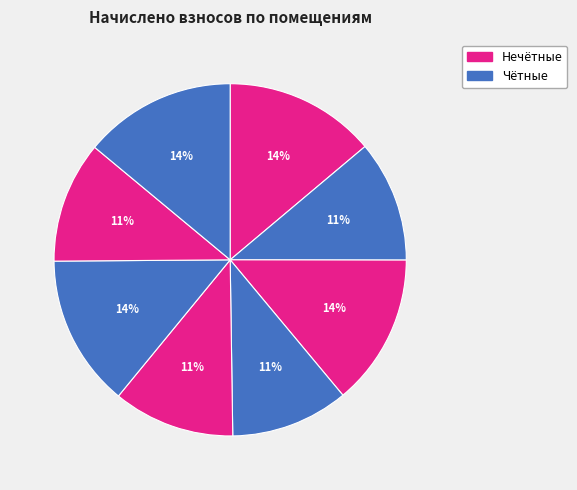

Count the number of slices in the pie.

8